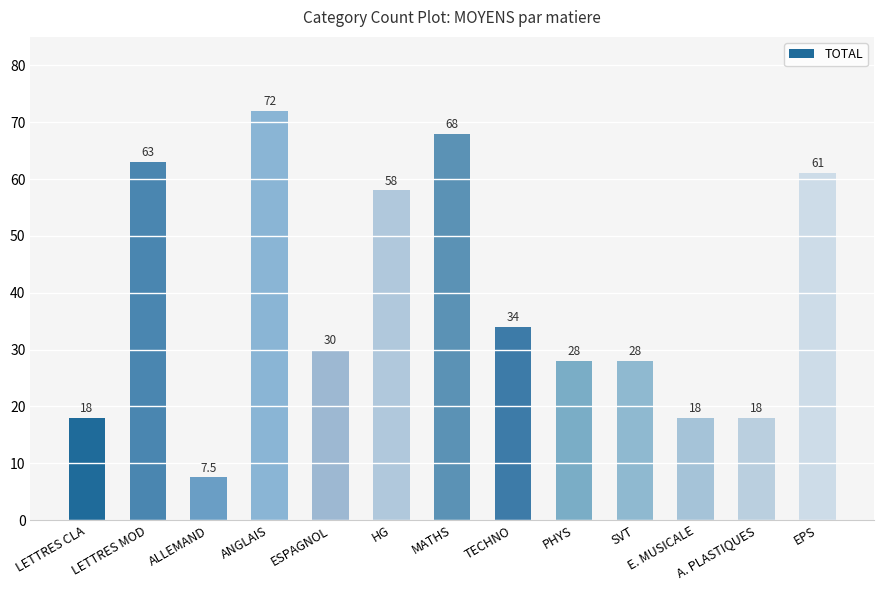

Reading left to right, extract all data points from this chart.

18.0	63.0	7.5	72.0	30.0	58.0	68.0	34.0	28.0	28.0	18.0	18.0	61.0